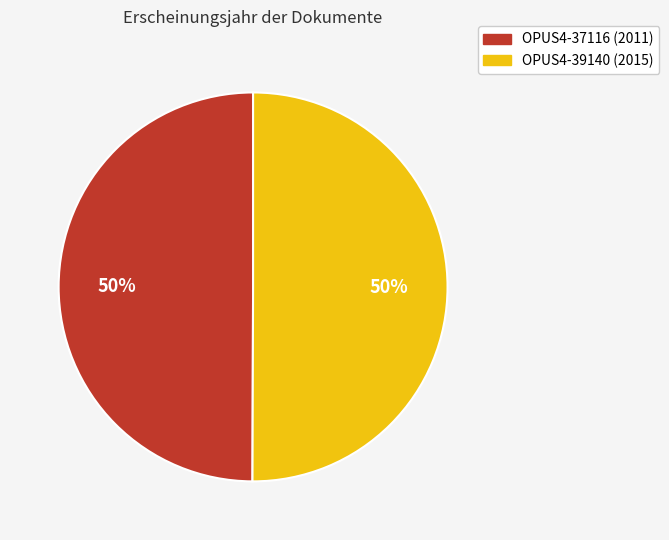

What is the ratio of the value at OPUS4-37116 to the value at OPUS4-39140?

1.0